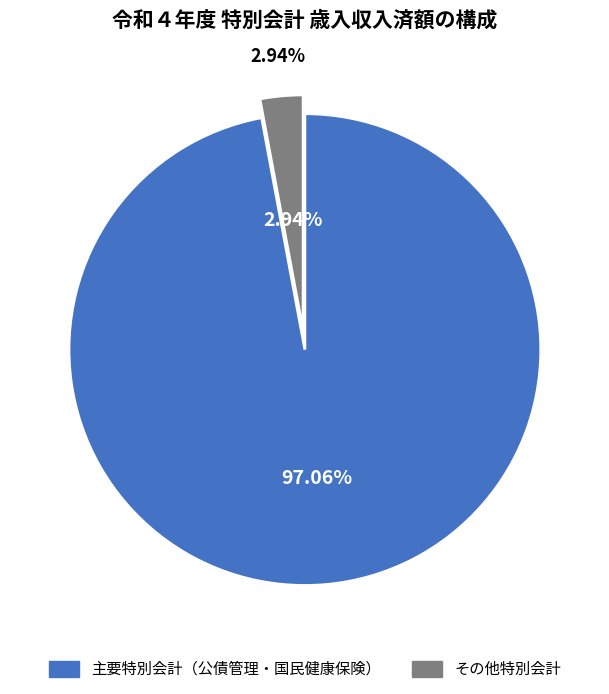

Combined, do 公債管理特別会計 and 徳山ダム上流域公有地化特別会計 account for over 50%?

No